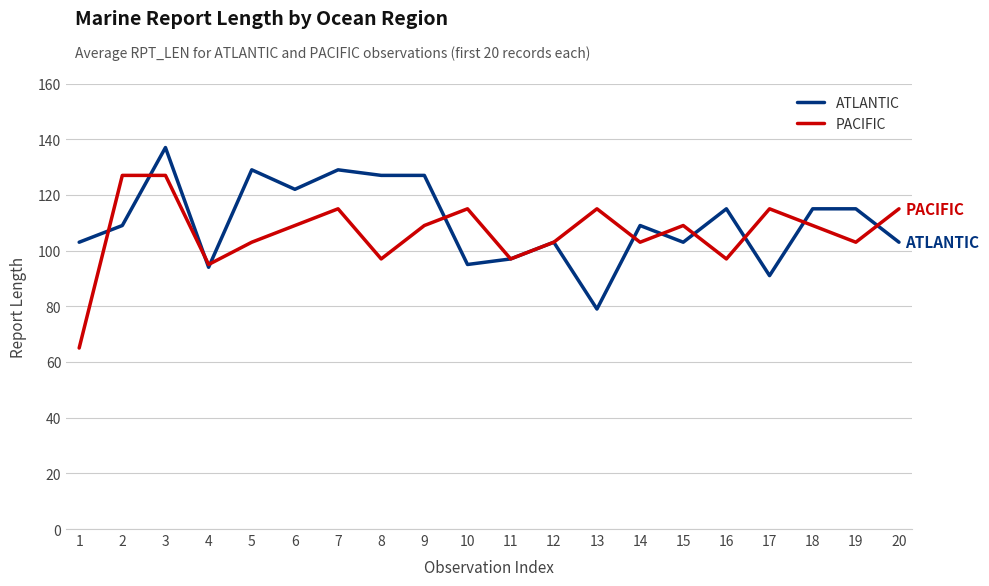

What value does the ATLANTIC series have at 8?

127